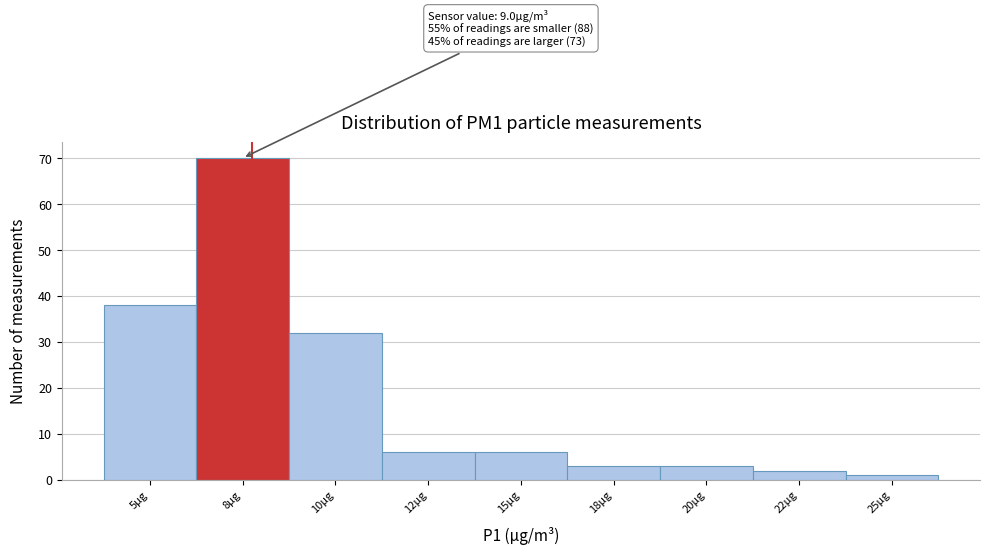

Reading right to left, list all the values displayed in this chart.

25µg=1	22µg=2	20µg=3	18µg=3	15µg=6	12µg=6	10µg=32	8µg=70	5µg=38